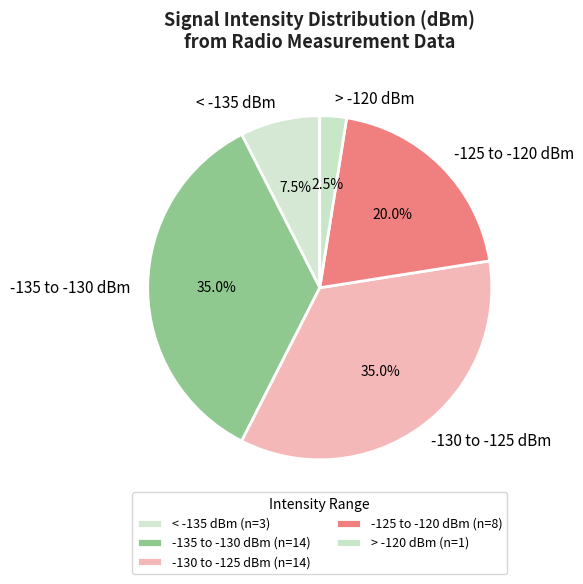

Count the number of slices in the pie.

5